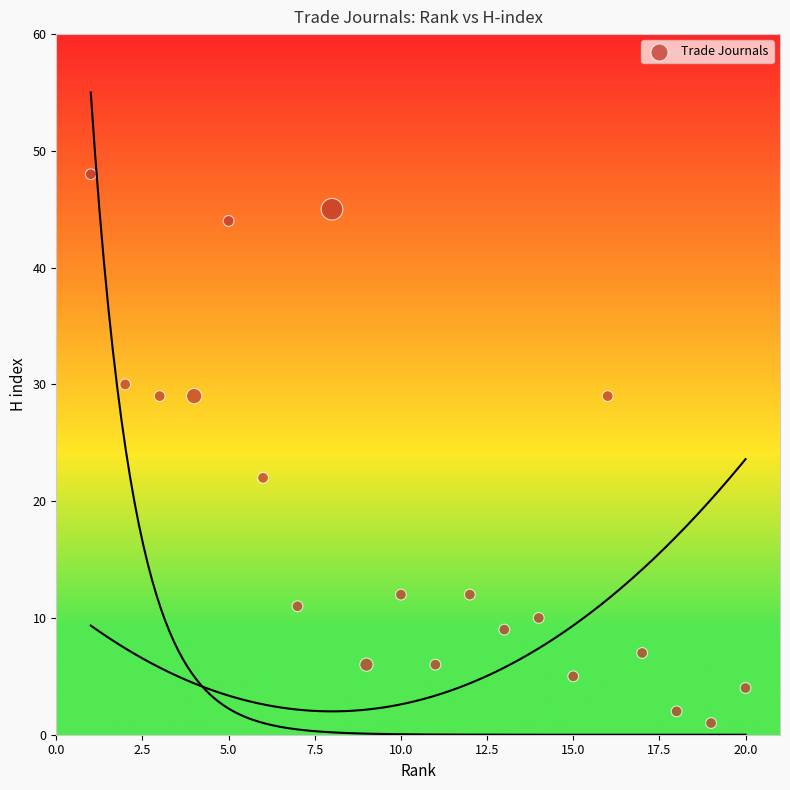

What Y value in the scatter plot is closest to 24?

22